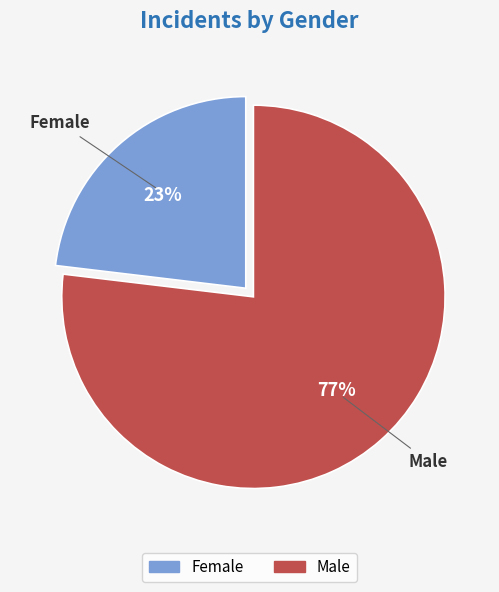

The Female slice represents 23% of the pie. True or false?

True